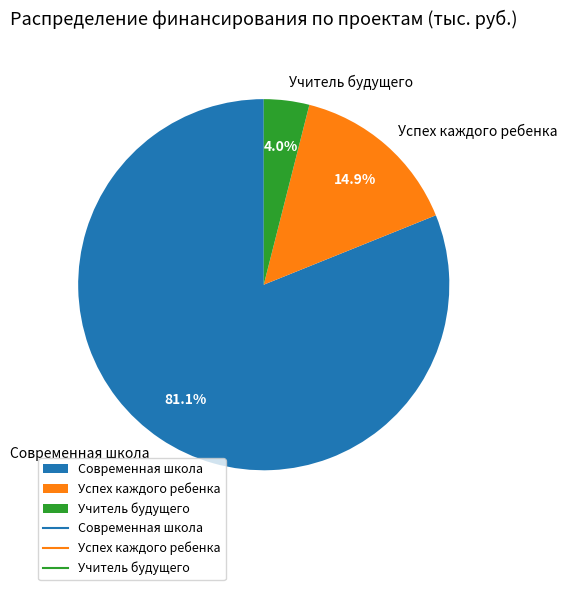

To the nearest percent, what percentage of the pie is Успех каждого ребенка?

15%